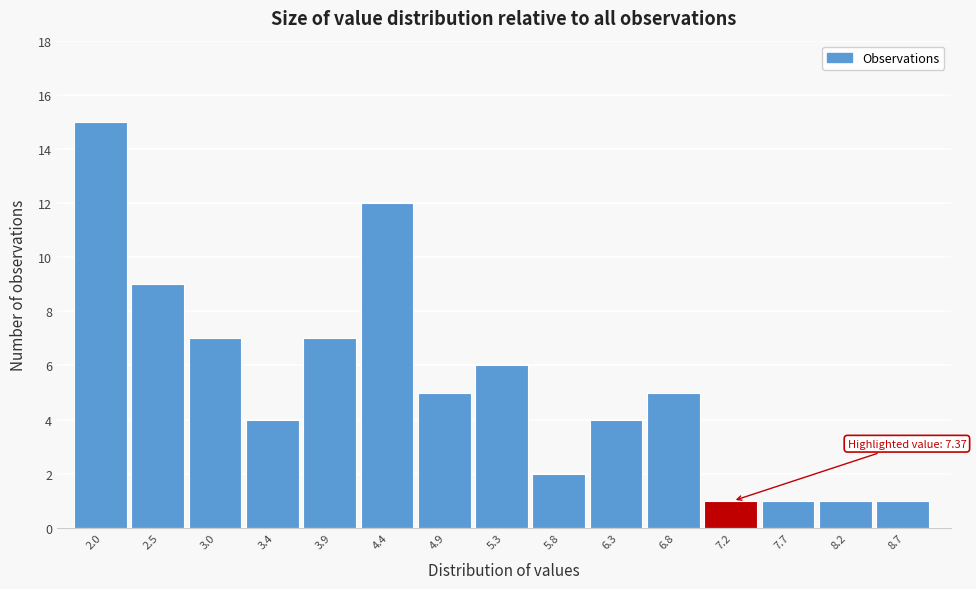

Reading left to right, transcribe all the data shown in this chart.

15	9	7	4	7	12	5	6	2	4	5	1	1	1	1